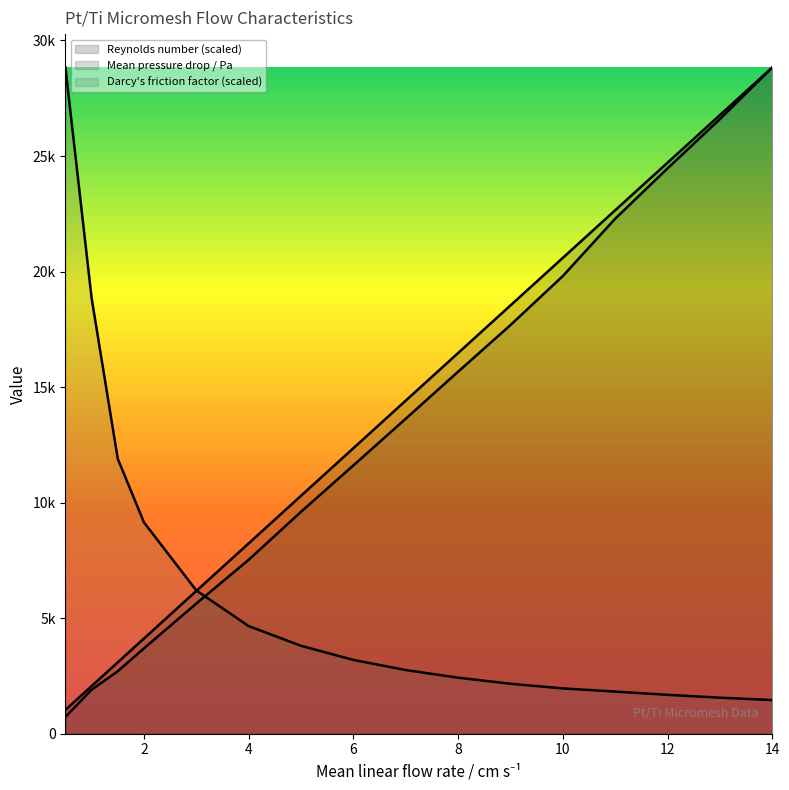

List the series in order of their peak value, highest first.

Mean pressure drop / Pa, Darcy friction factor, Reynolds number